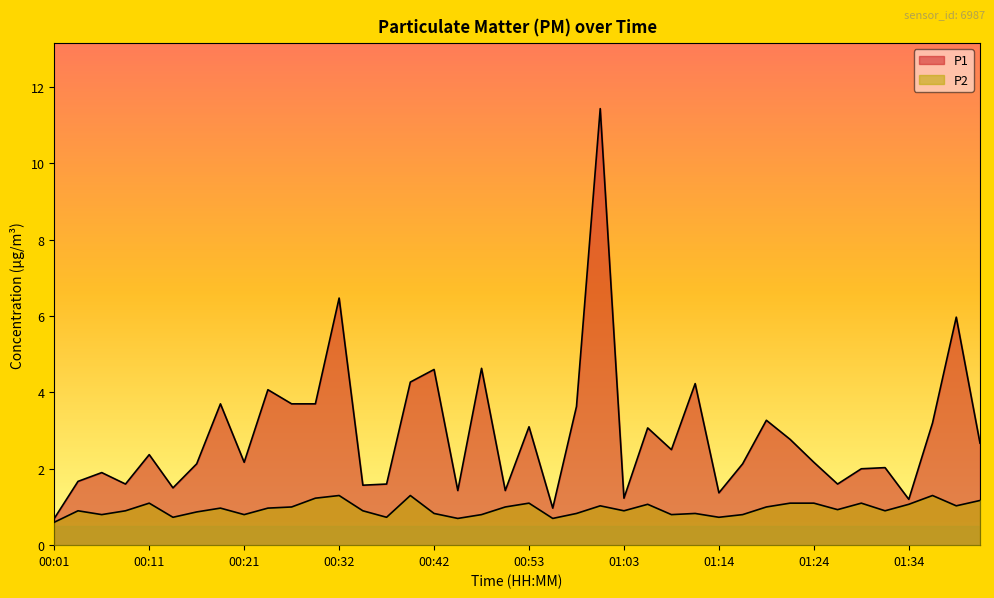

Where is the first local maximum for P2?

00:03